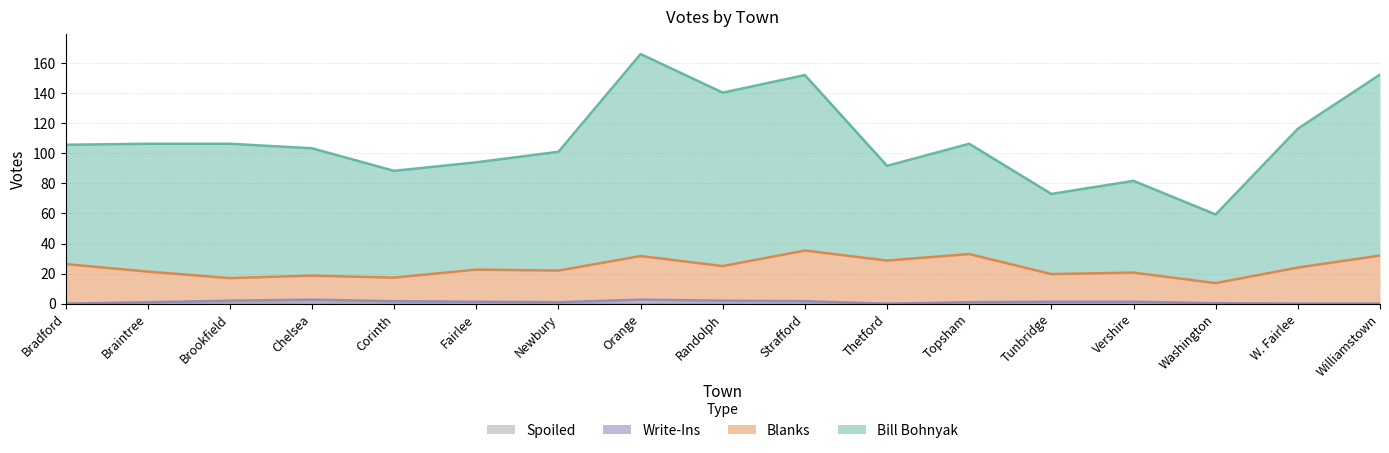

True or false: Bill Bohnyak and Blanks intersect in this chart.

False